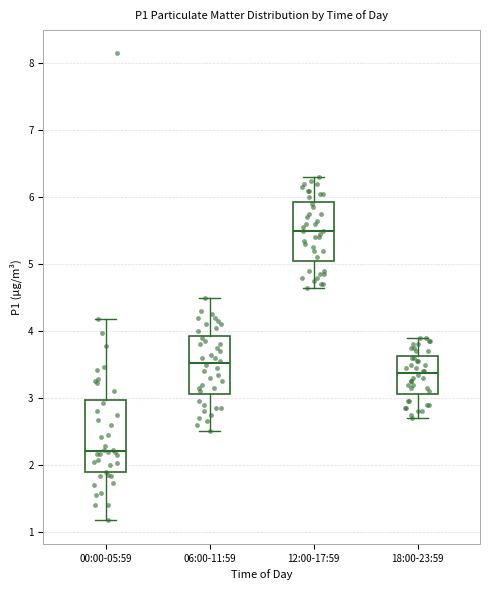

Which box has the highest median line?

12:00-17:59